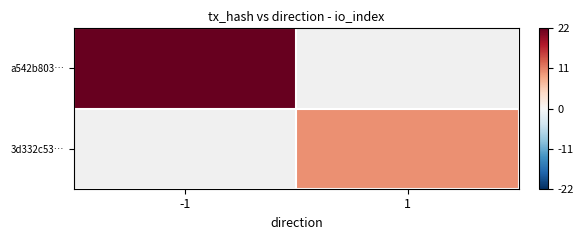

Which category has the highest value in the 3d332c53… series?

-1